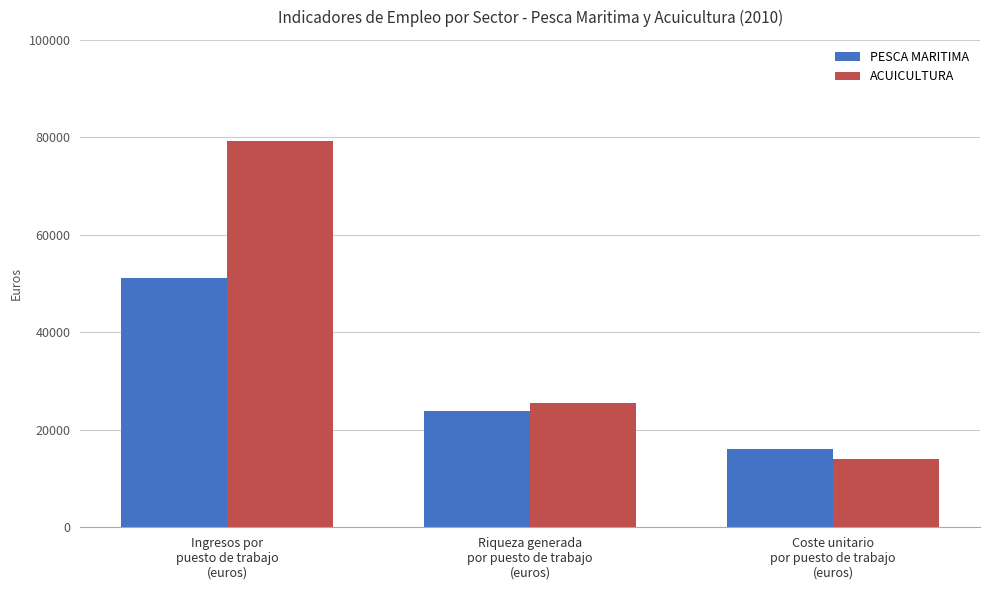

What is the spread (max minus min) of values at Coste unitario
por puesto de trabajo
(euros)?

1903.5